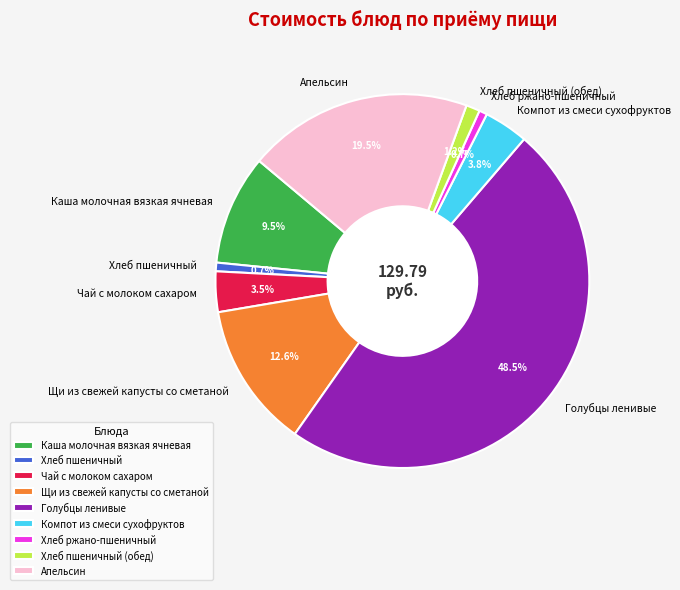

To the nearest percent, what portion does Хлеб пшеничный (обед) represent?

1%